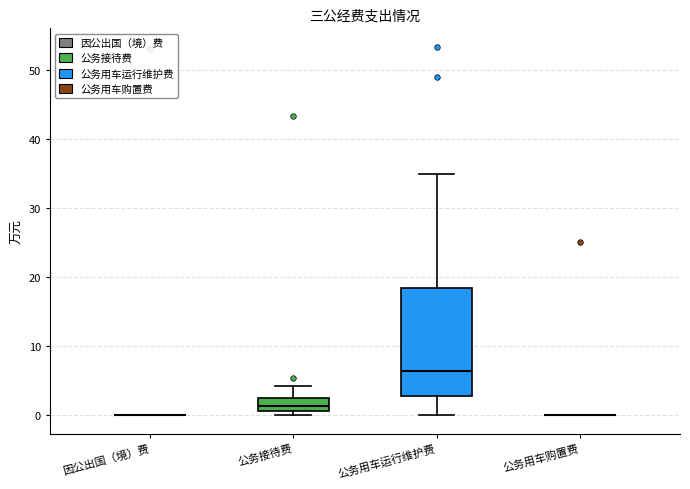

Reading left to right, transcribe this box plot: for each box, give where its median line is, the range the box spans, and where its two whiskers end, as read against the y-axis. The values are not printed on the chart, so give them approximately, as read against the axis.

因公出国（境）费: box collapsed to a line at 0, whiskers 0 to 0
公务接待费: median 1 (inside the box), box 1 to 2, whiskers 0 to 4
公务用车运行维护费: median 6, box 3 to 18, whiskers 0 to 35
公务用车购置费: box collapsed to a line at 0, whiskers 0 to 0